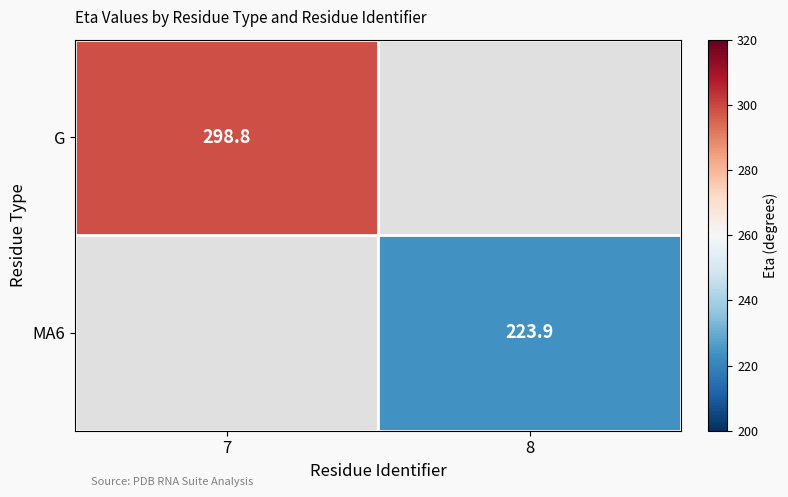

True or false: MA6 has a value of 223.9 at 8.

True